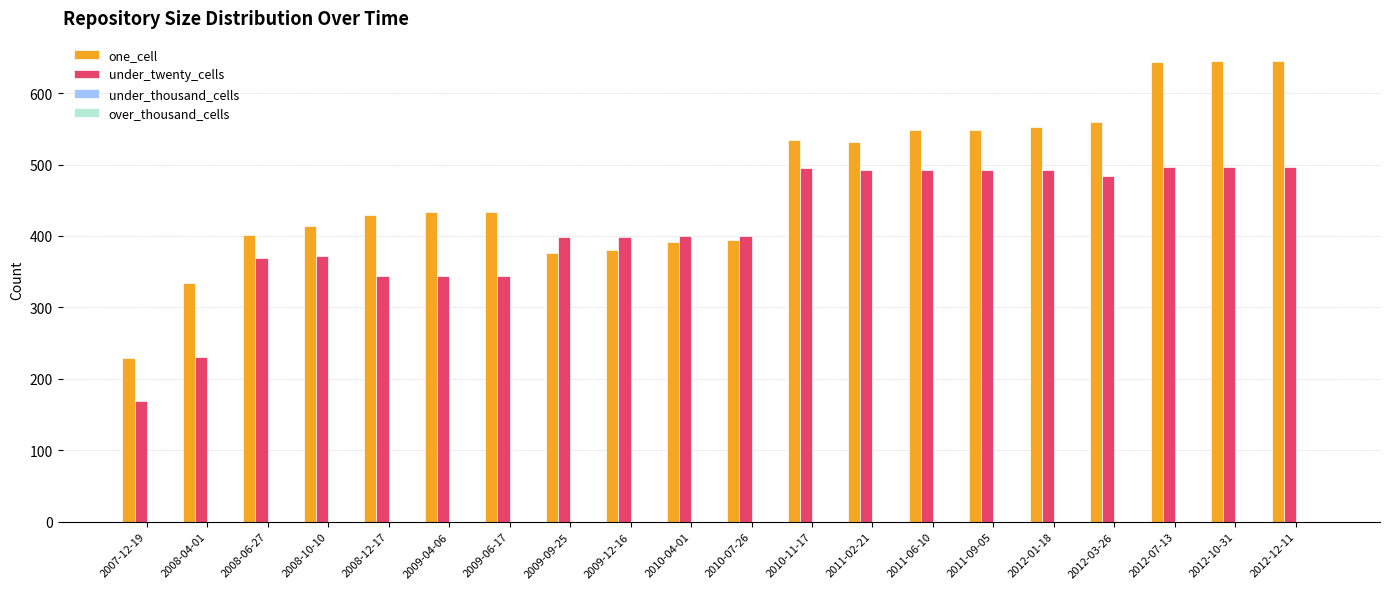

What is the label of the 6th bar from the left?

2009-04-06